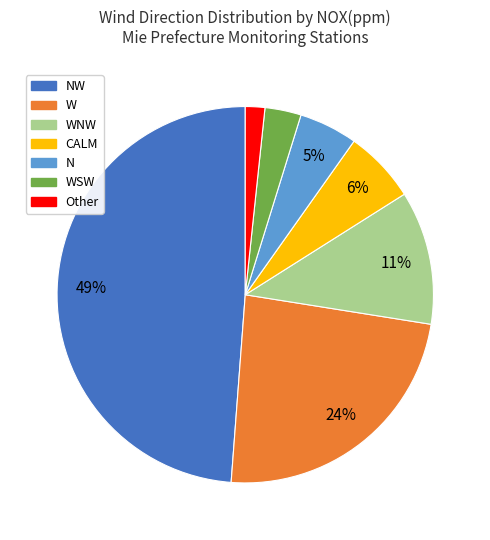

What percentage is the W slice, to the nearest percent?

24%